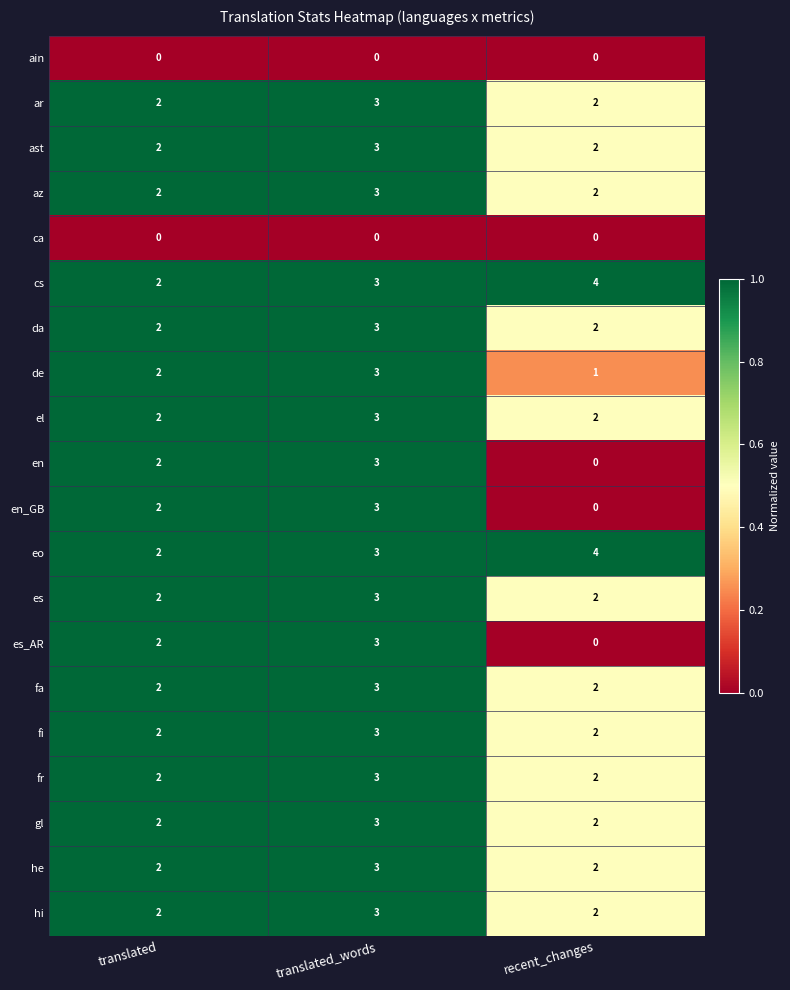

True or false: de has a value of 1 at recent_changes.

True